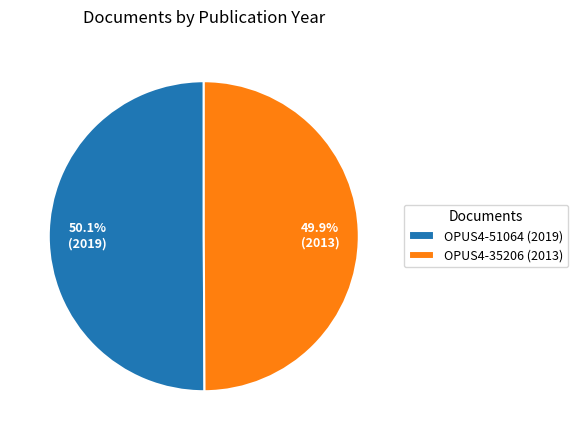

What is the total percentage of OPUS4-51064 (2019) and OPUS4-35206 (2013)?

100.0%